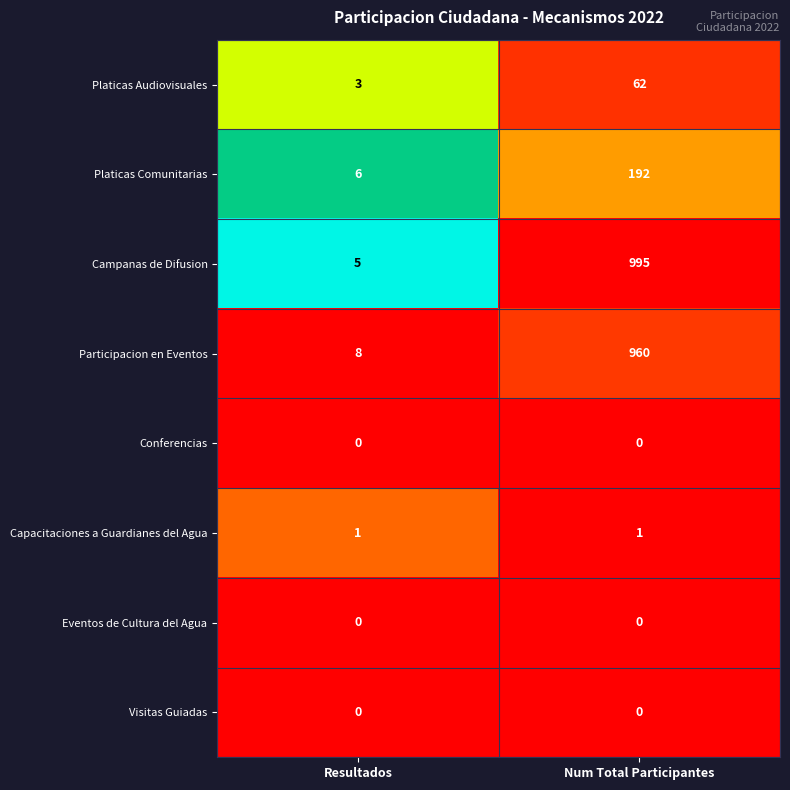

Between Resultados and Num Total Participantes, which series saw the biggest shift?

Campanas de Difusion